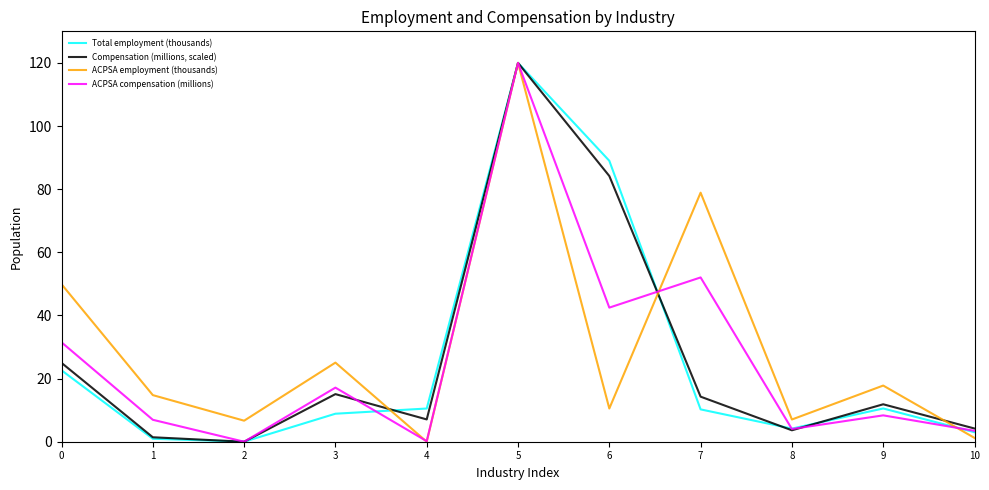

True or false: ACPSA employment (thousands) has a value of 28.9 at 9.

False